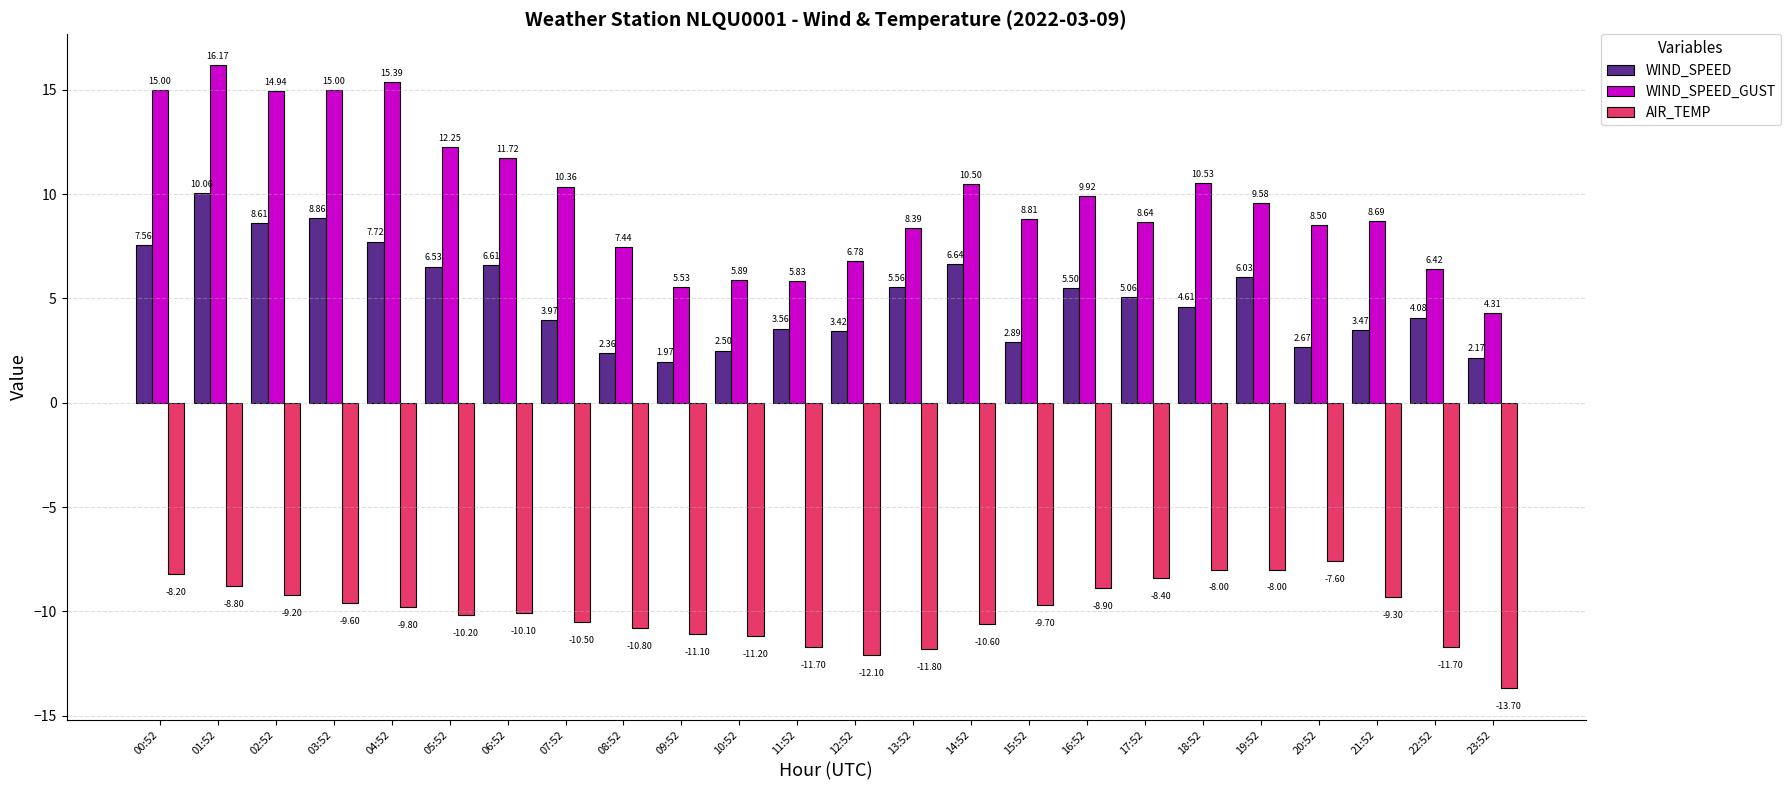

What position from the right is 02:52?

22